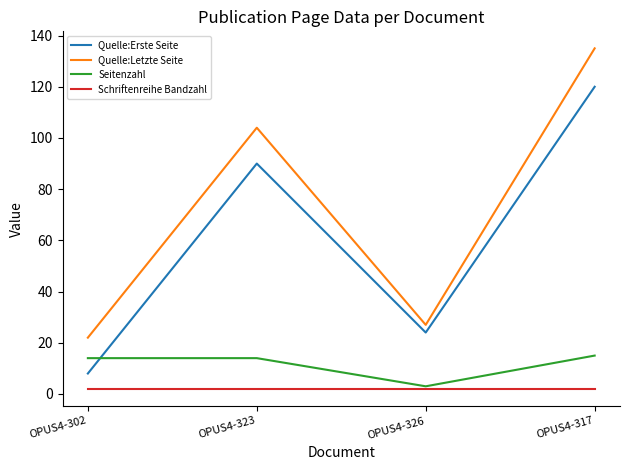

Where is Quelle:Erste Seite nearest to the value 64?

OPUS4-323